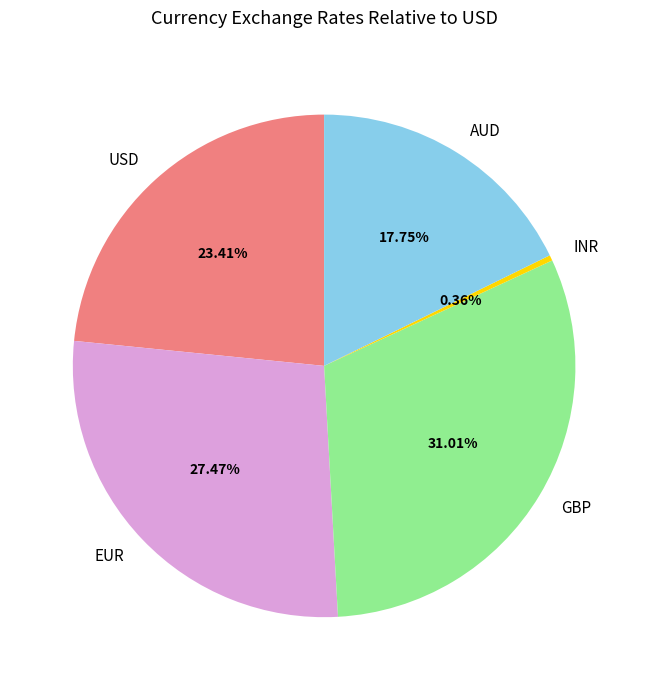

What is the smallest slice in the pie chart?

INR